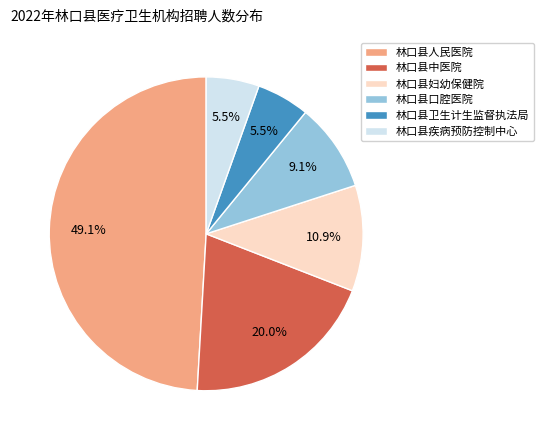

What is the largest slice in the pie chart?

林口县人民医院